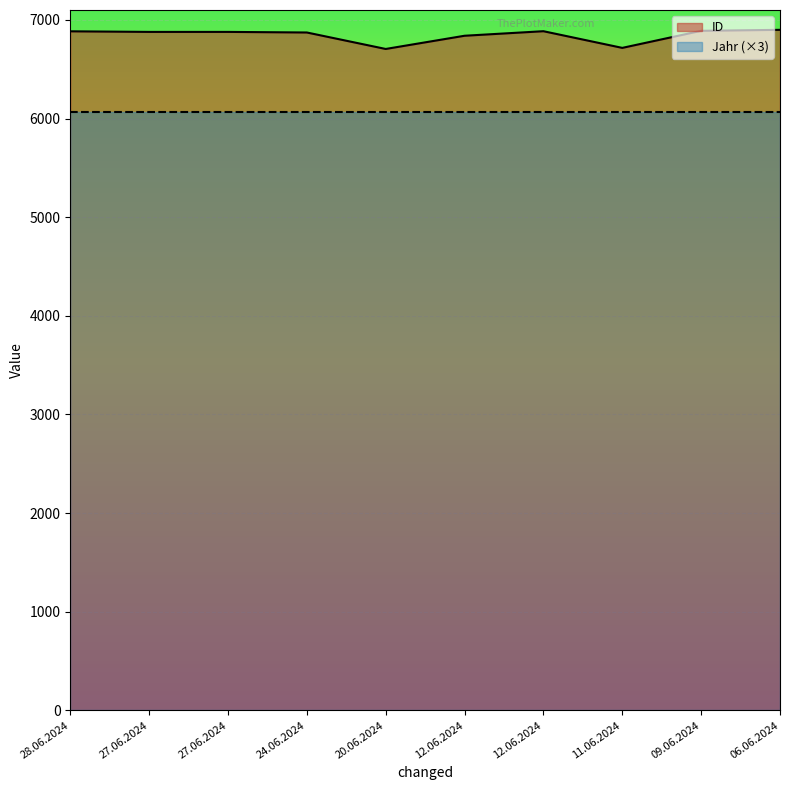

What is the sum of all values?

68445